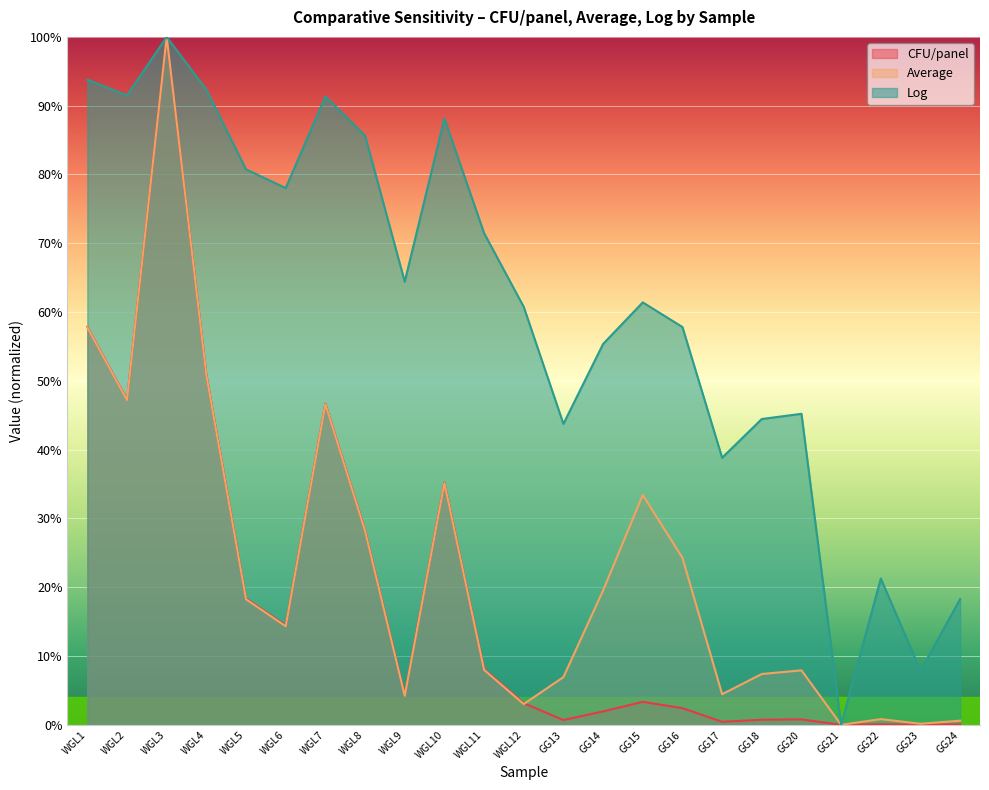

At WGL3, list the series in order from largest to smallest.

CFU/panel, Average, Log